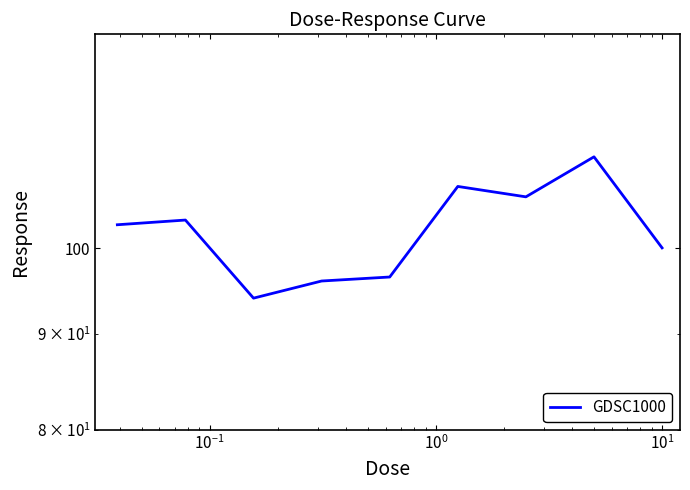

What is the change in value from $\mathdefault{10^{-1}}$ to $\mathdefault{10^{1}}$?

+2.5